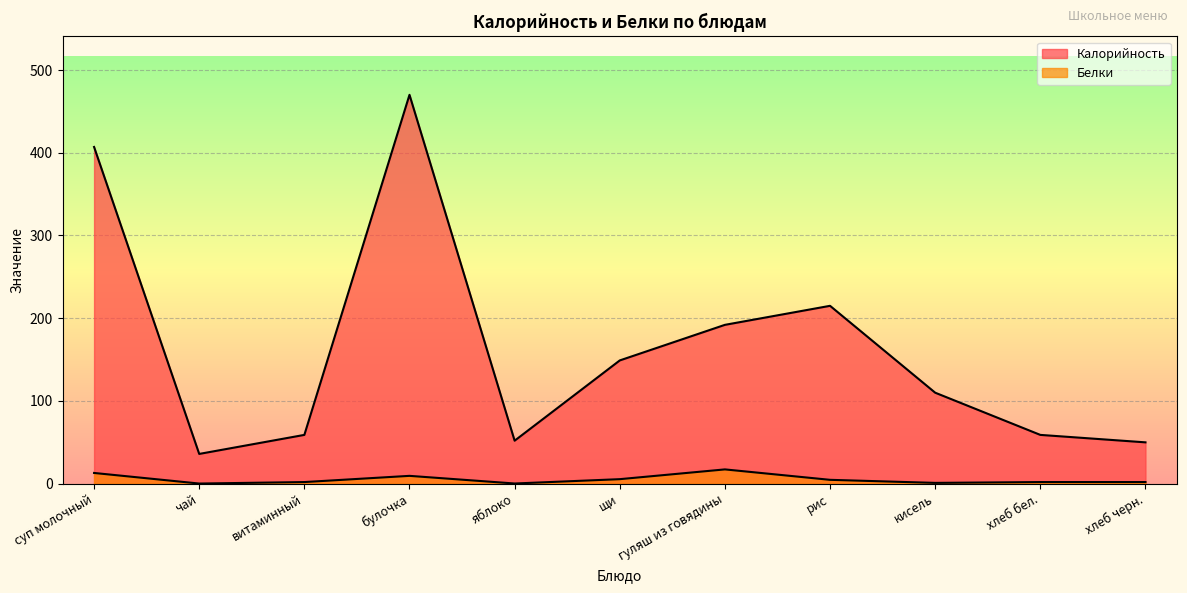

Rank the series by their maximum value, from lowest to highest.

Белки, Калорийность